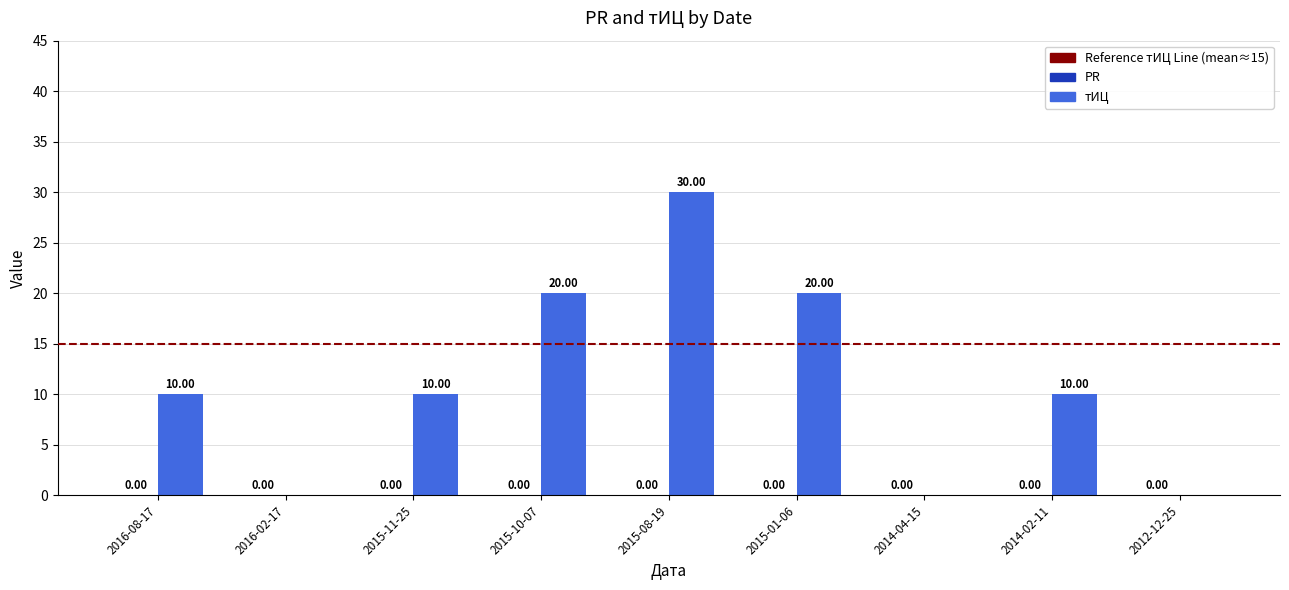

Between 2015-10-07 and 2015-08-19, which is larger?

2015-08-19